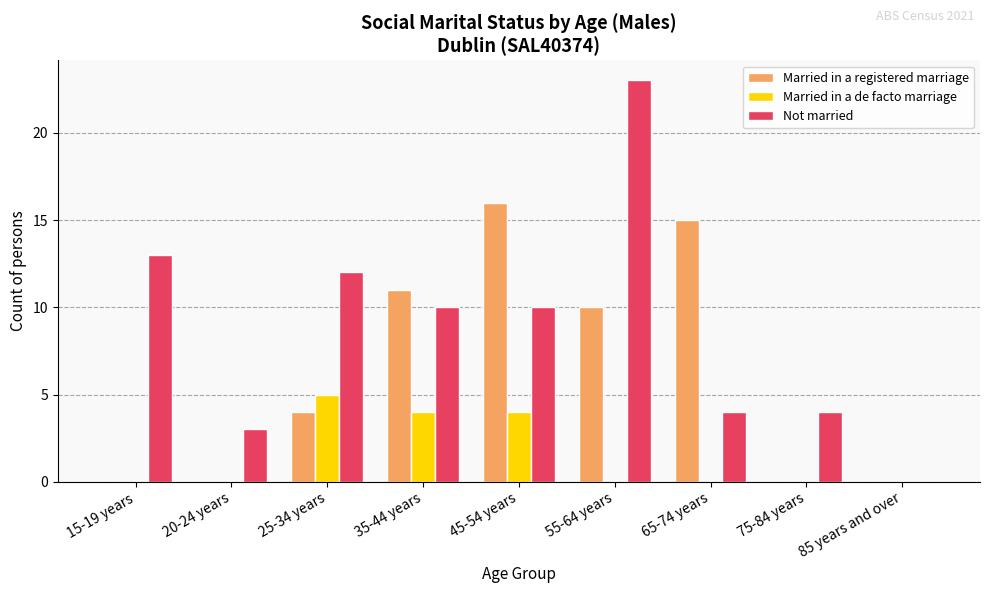

Which series changed the most between 65-74 years and 85 years and over?

Married in a registered marriage